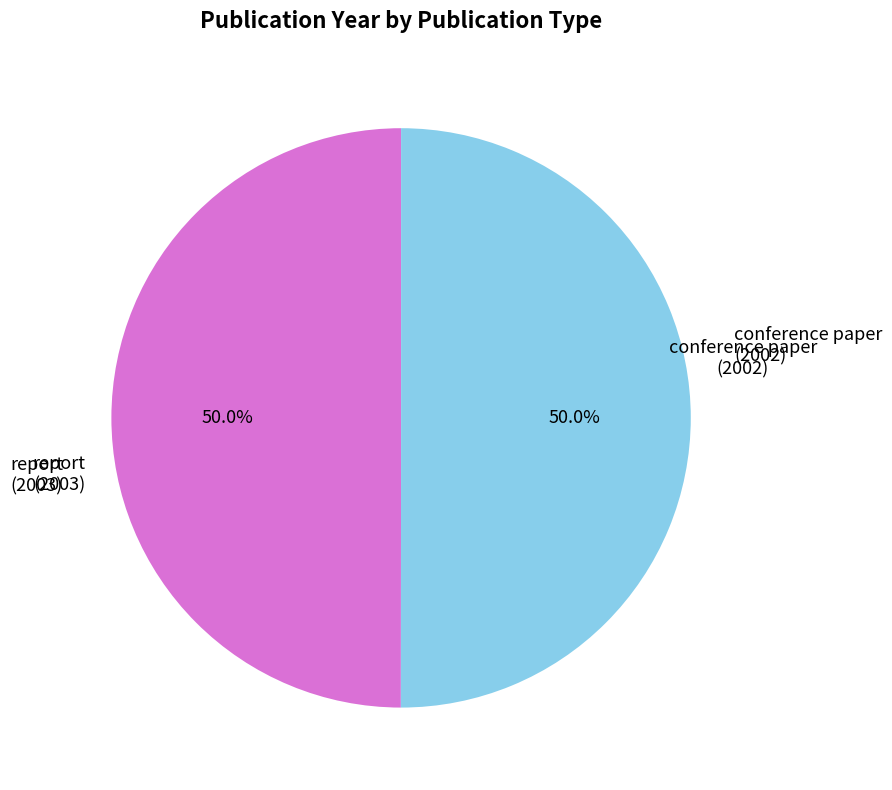

How much of the chart is everything except conference paper (2002)?

50.0%